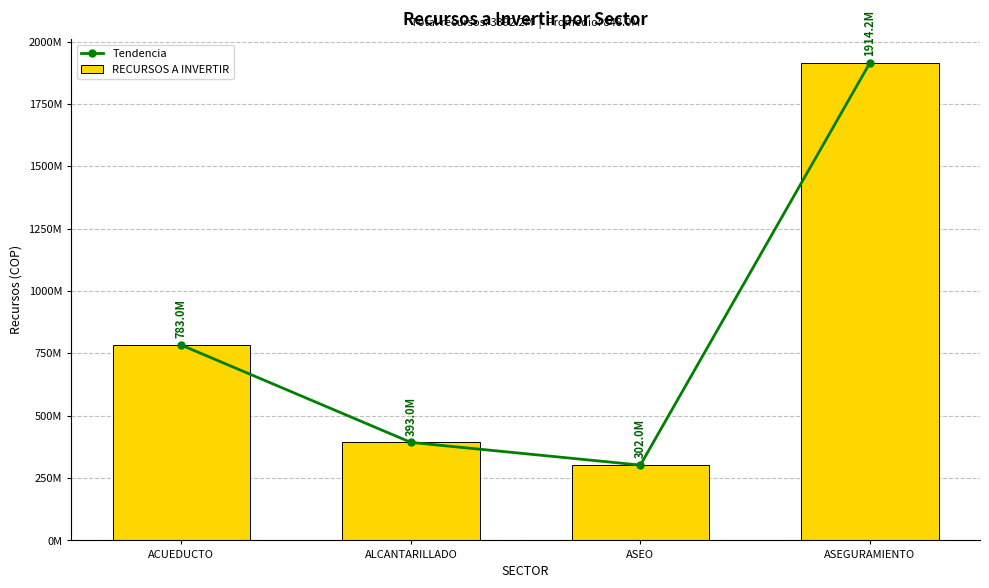

What is the sum of all RECURSOS A INVERTIR values?

3392190000